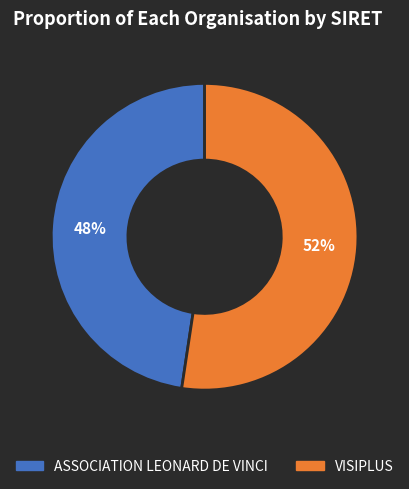

Does any single category account for the majority?

Yes